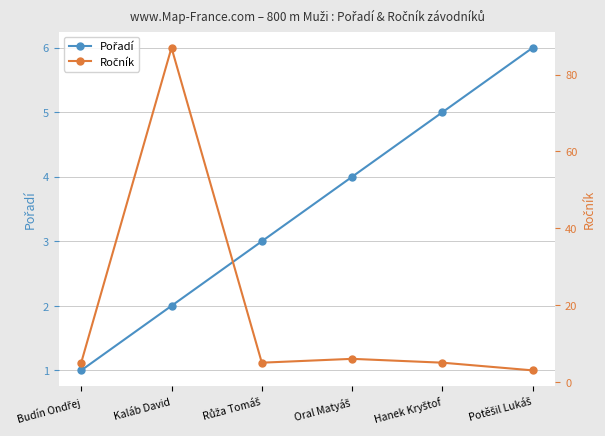

How many values in the Pořadí series exceed 4?

2